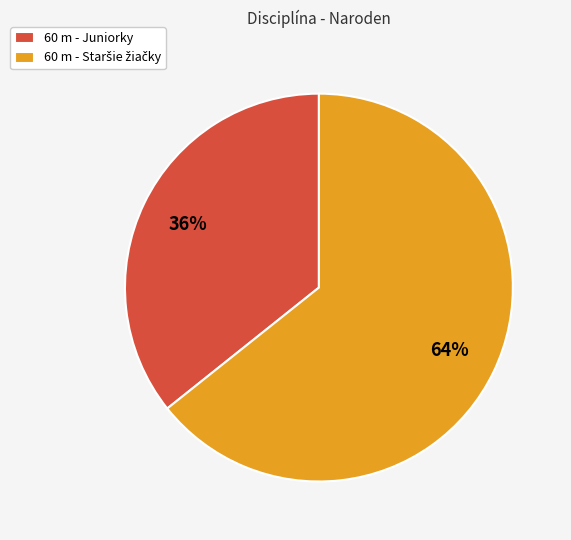

True or false: 60 m - Juniorky accounts for 36% of the total.

True